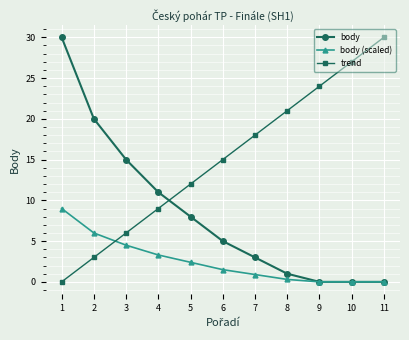

What is the total value across all series at 4?

23.3